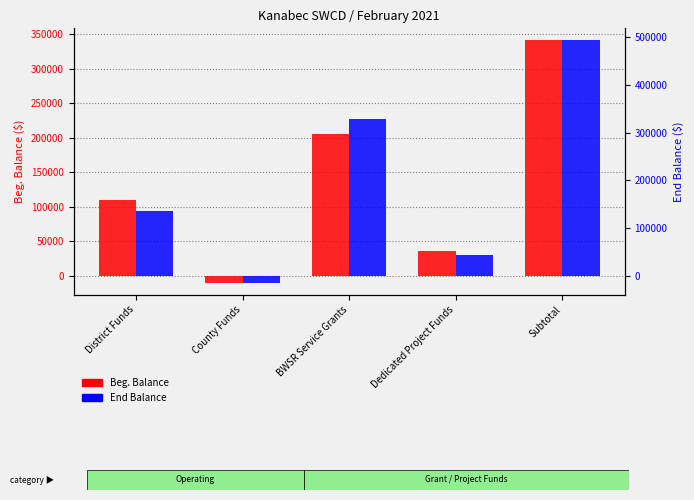

Reading left to right, list all the values displayed in this chart.

Beg. Balance: District Funds=110420.9	County Funds=-10126.2	BWSR Service Grants=205027.4	Dedicated Project Funds=35958.2	Subtotal=341280.2
End Balance: District Funds=135653.8	County Funds=-13969.6	BWSR Service Grants=327693.3	Dedicated Project Funds=43327.3	Subtotal=492704.9